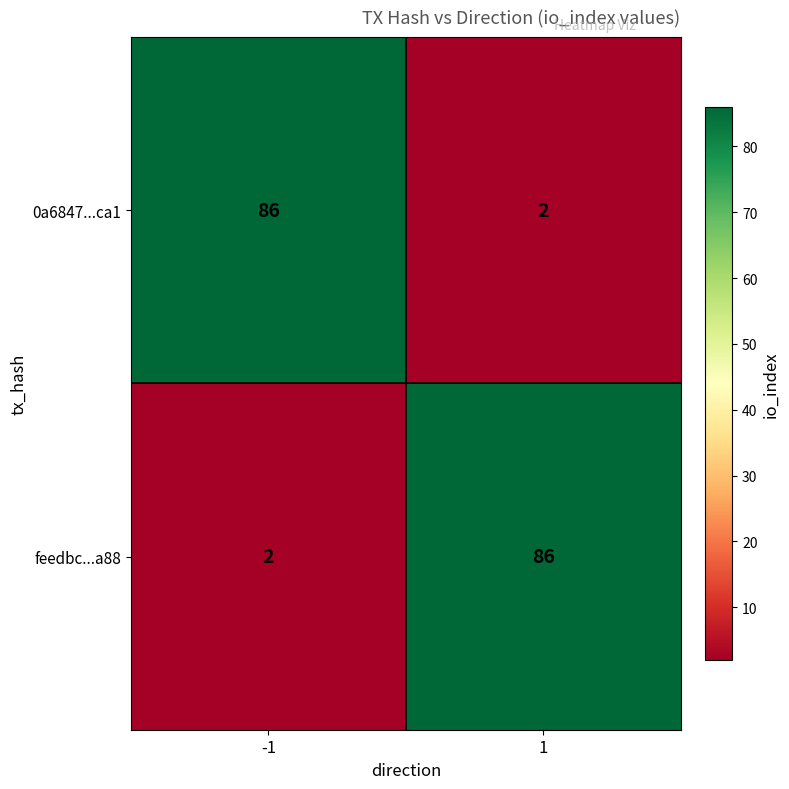

Reading left to right, transcribe all the data shown in this chart.

0a6847...ca1: -1=86	1=2
feedbc...a88: -1=2	1=86